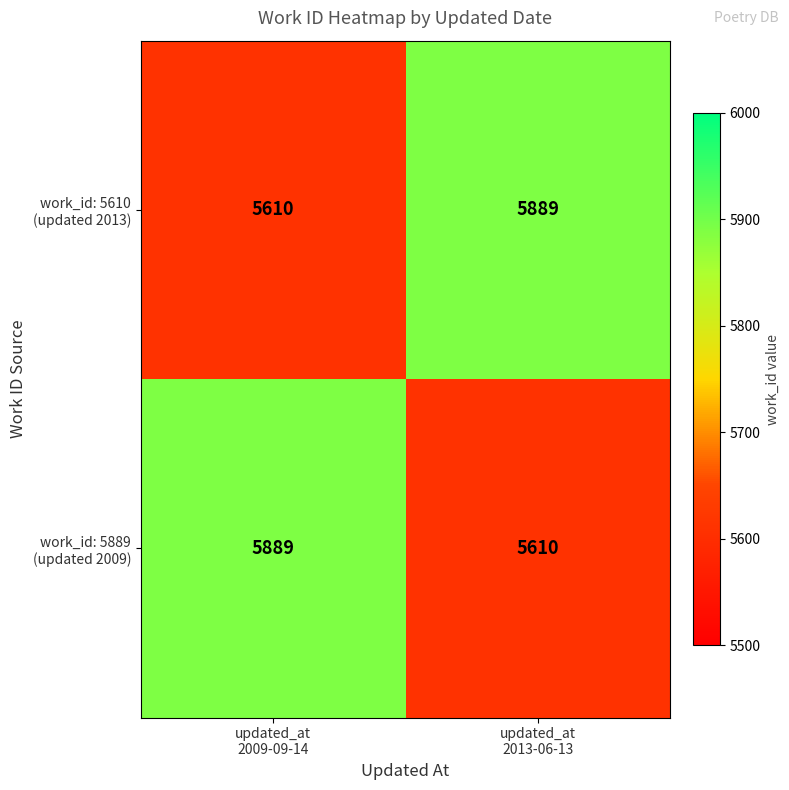

Which series has the largest range (max minus min)?

work_id: 5610 (updated 2013)